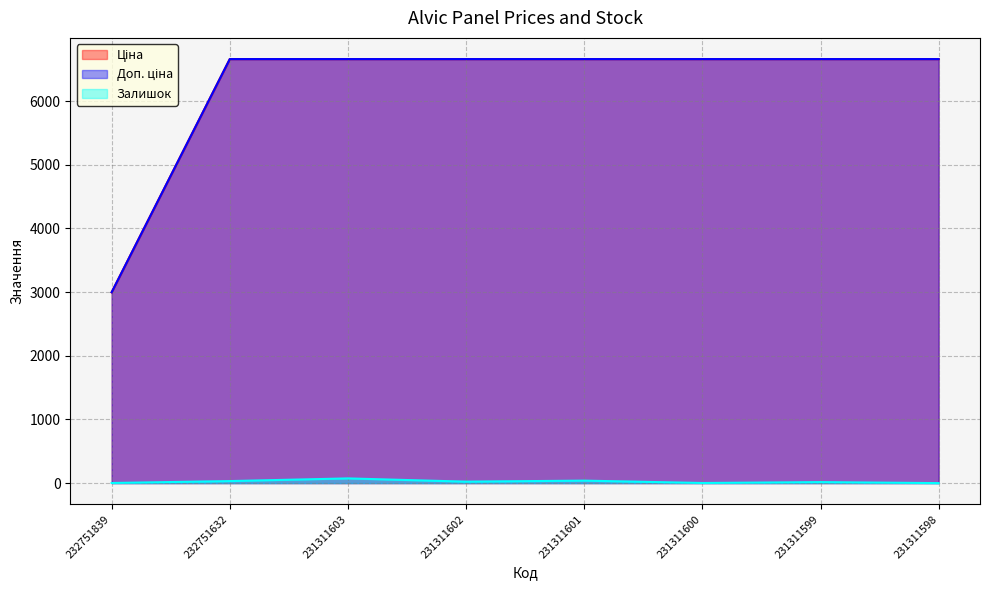

True or false: Ціна and Доп. ціна intersect in this chart.

False